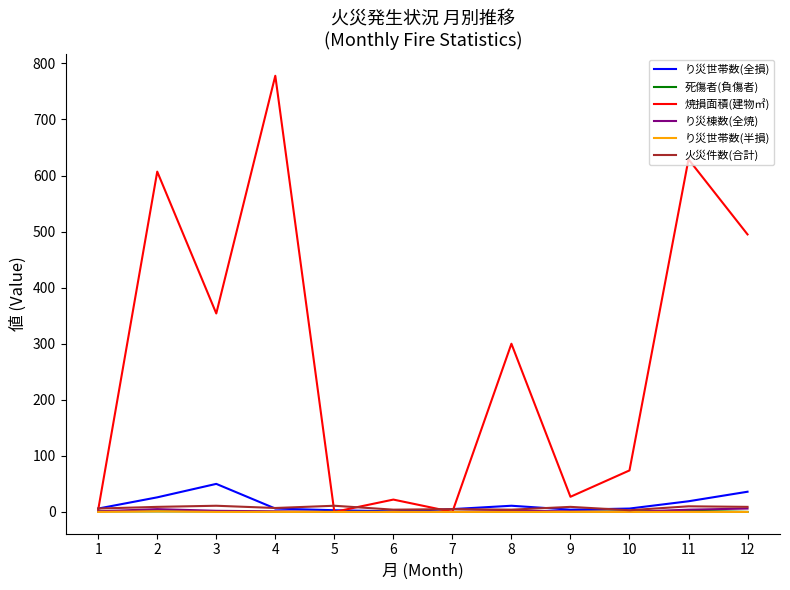

Which series has the largest range (max minus min)?

焼損面積(建物㎡)